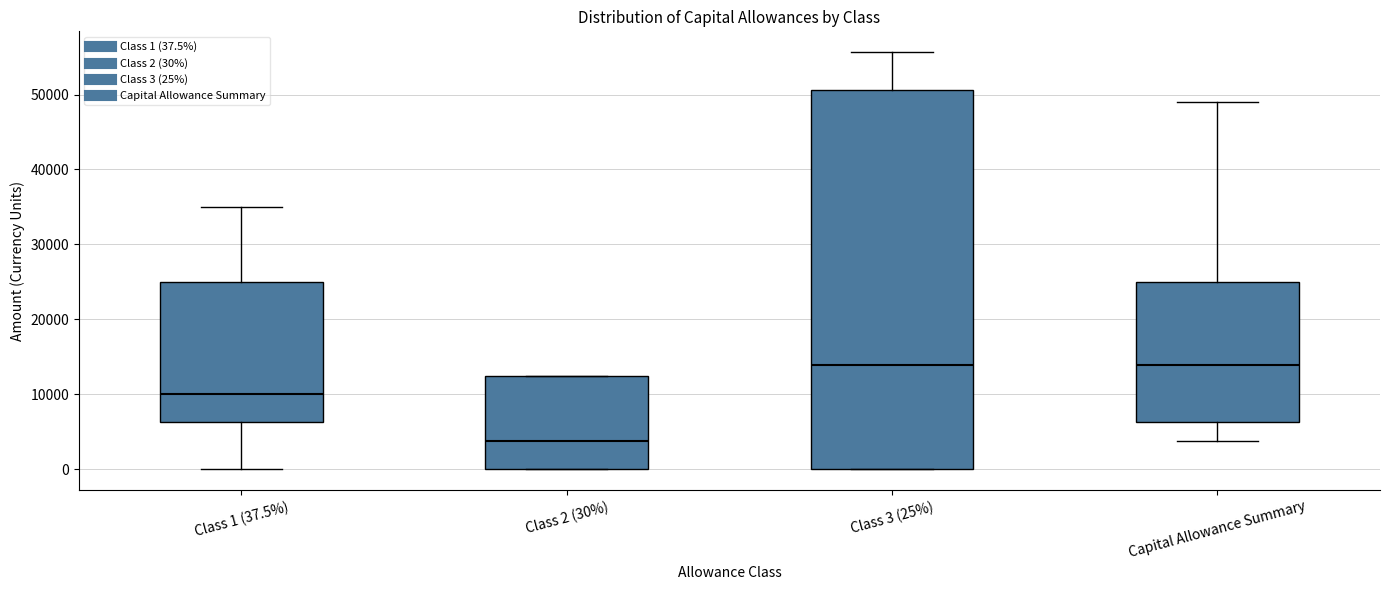

Reading left to right, read every box against the y-axis: the position of its median line, the range the box covers, and the ends of its whiskers. The values are not printed on the chart, so give them approximately, as read against the axis.

Class 1 (37.5%): median 10000, box 6000 to 25000, whiskers 0 to 35000
Class 2 (30%): median 4000, box 0 to 13000, whiskers 0 to 13000
Class 3 (25%): median 14000, box 0 to 51000, whiskers 0 to 56000
Capital Allowance Summary: median 14000, box 6000 to 25000, whiskers 4000 to 49000